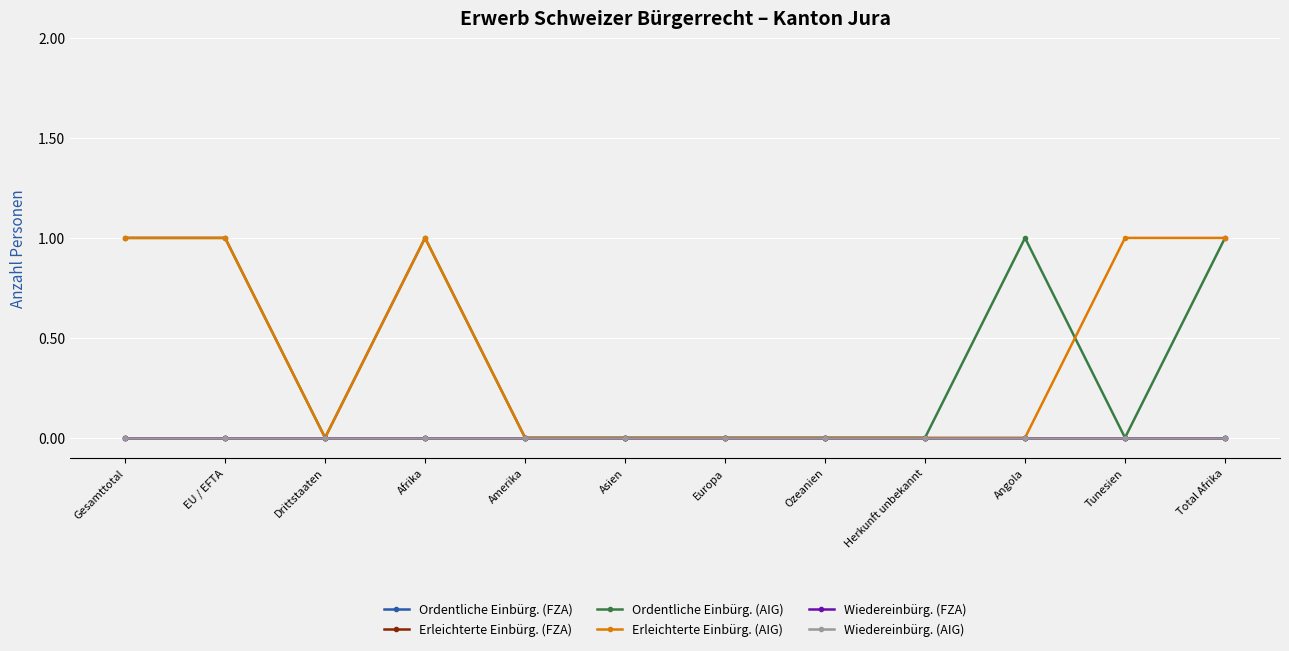

Does the chart have visible grid lines?

Yes